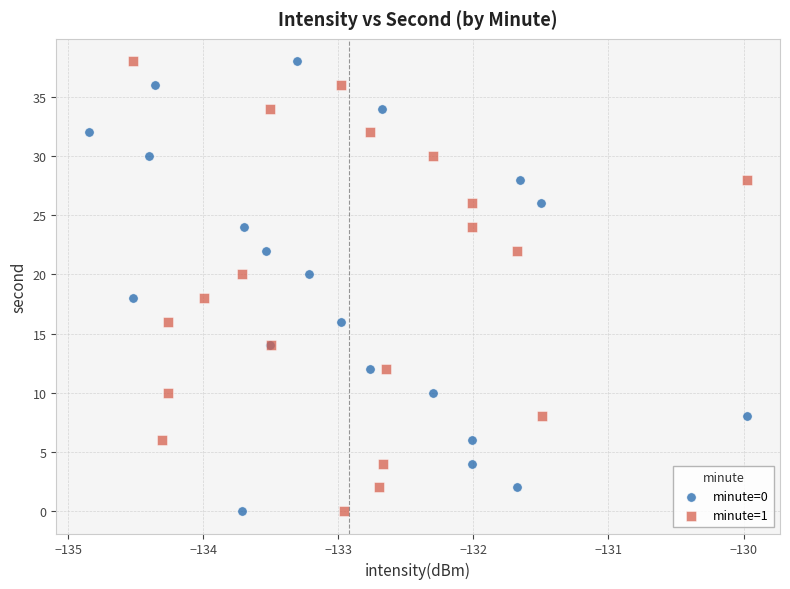

What are all the series names shown in the legend?

minute=0, minute=1